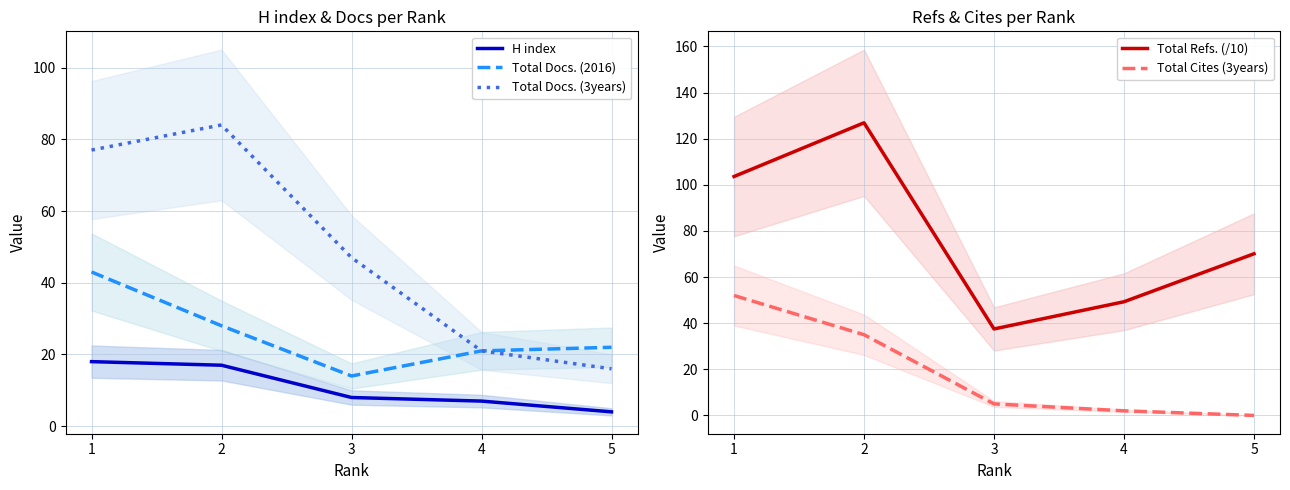

Reading right to left, extract all data points from this chart.

H index: 5=4.0	4=7.0	3=8.0	2=17.0	1=18.0
Total Docs. (2016): 5=22.0	4=21.0	3=14.0	2=28.0	1=43.0
Total Docs. (3years): 5=16.0	4=21.0	3=47.0	2=84.0	1=77.0
Total Refs. (/10): 5=70.1	4=49.3	3=37.5	2=126.9	1=103.6
Total Cites (3years): 5=0.0	4=2.0	3=5.0	2=35.0	1=52.0